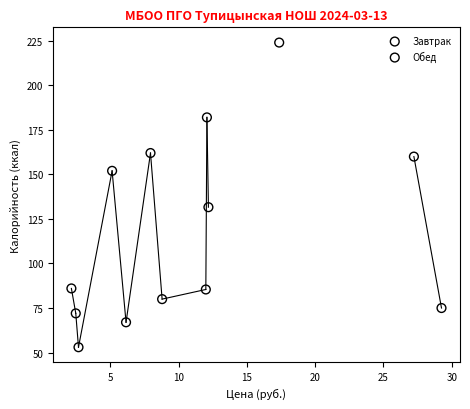

Which series contains the lowest Y value?

Обед